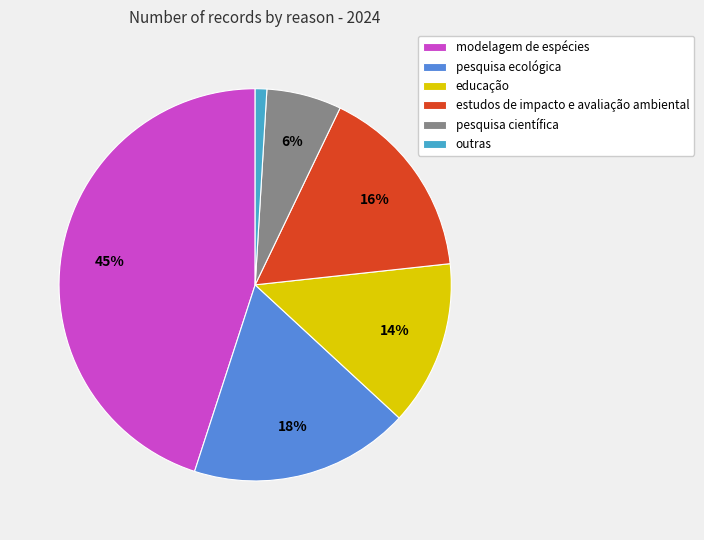

Count the number of slices in the pie.

6